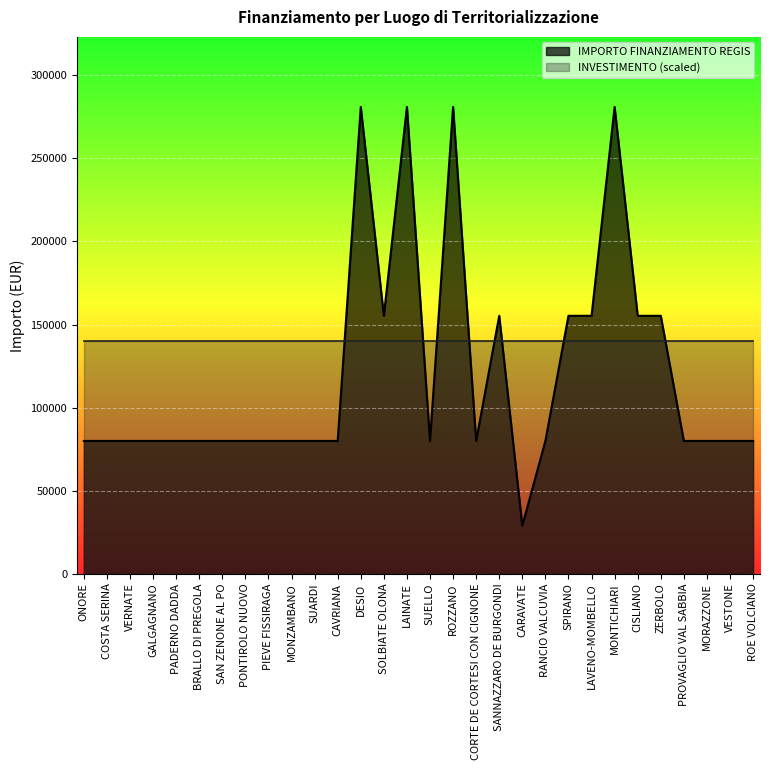

What is the ratio of the value at ONORE to the value at SAN ZENONE AL PO?

1.0